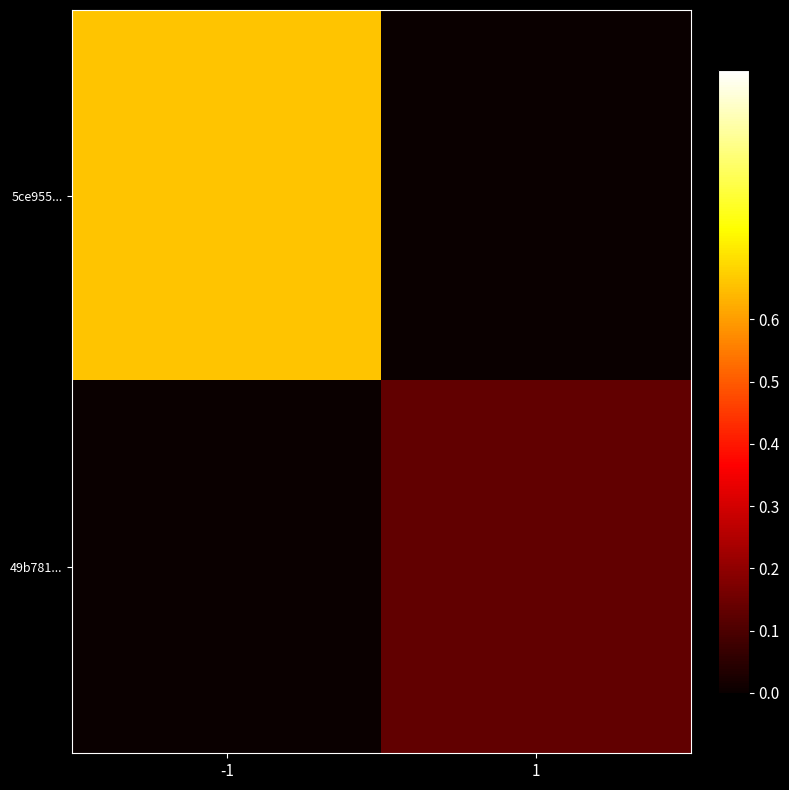

Between 1 and -1, which is larger?

-1